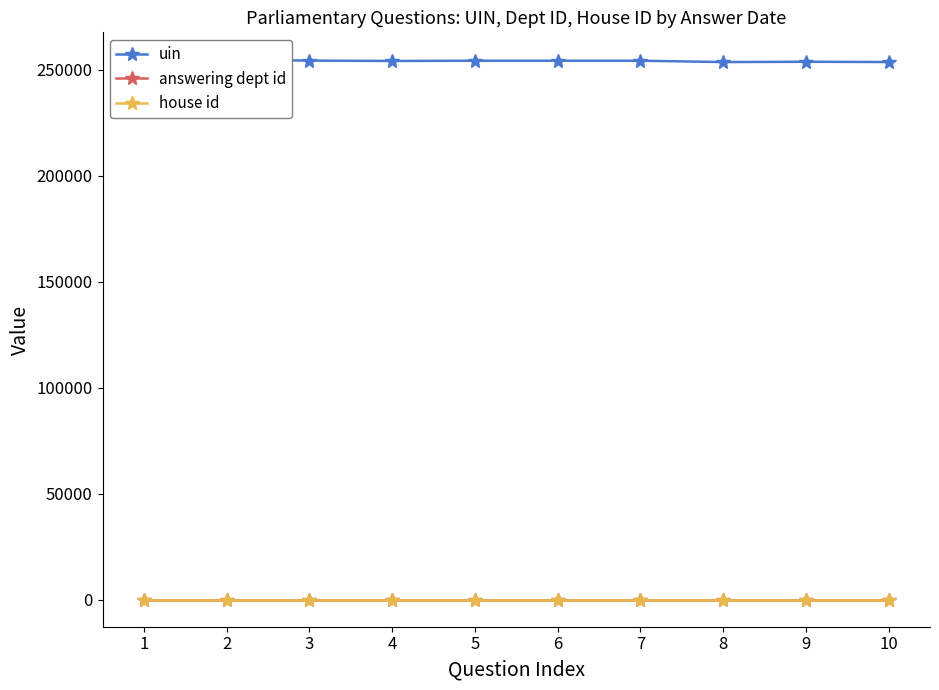

True or false: answering dept id and house id cross at least once.

False